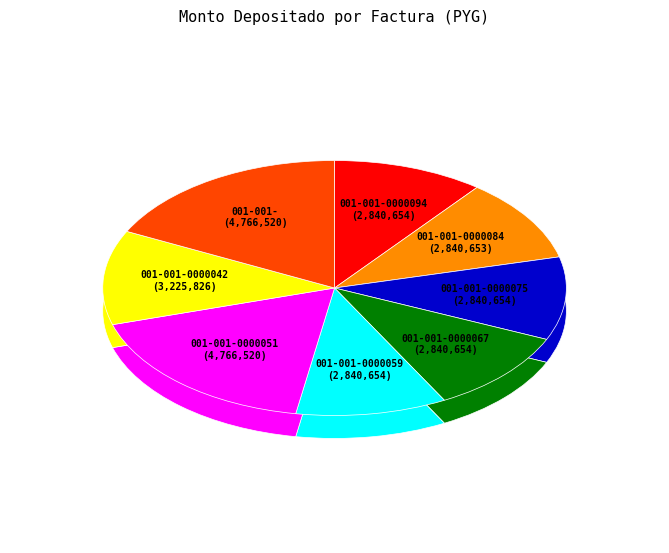

How many slices are in this pie chart?

8